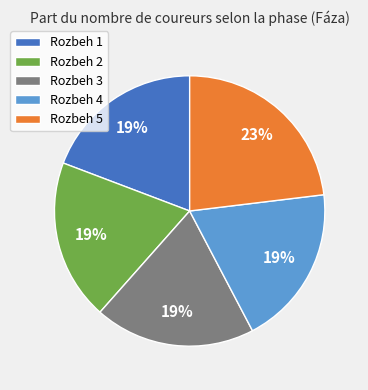

Is the sum of Rozbeh 1 and Rozbeh 4 greater than half?

No